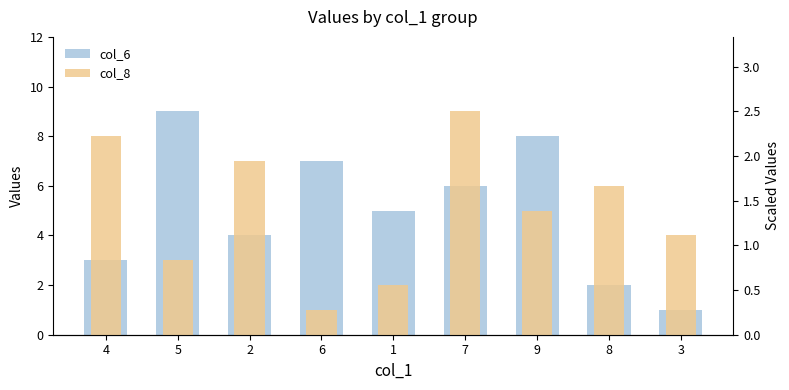

Which series has the largest total across all categories?

col_6